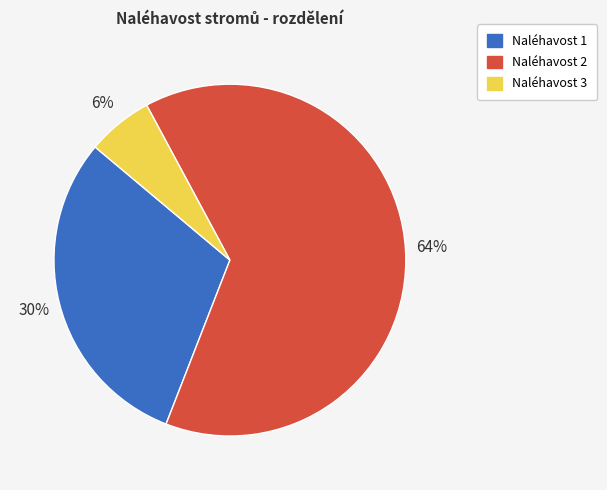

To the nearest percent, what percentage of the pie is Naléhavost 1?

30%